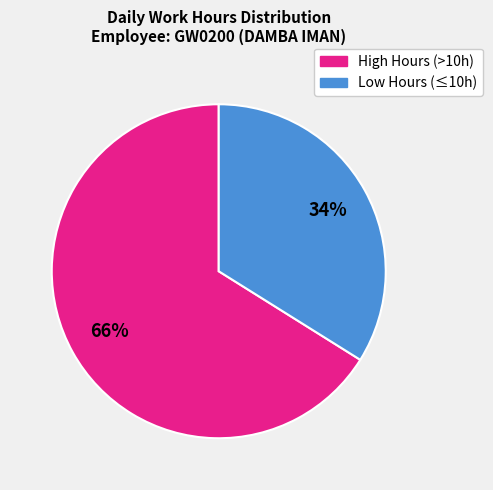

To the nearest percent, what is the average slice percentage?

50%